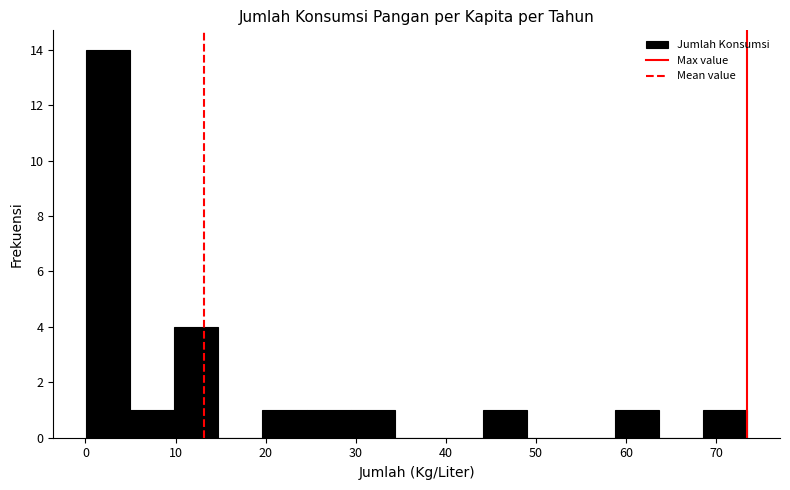

Reading left to right, transcribe this chart: for each bar, give the range it covers on the x-axis and its height. Neither the bar edges nor the heights are printed on the chart, so give them approximately, as read against the axes.

0 to 5: 14
5 to 10: 1
10 to 15: 4
15 to 20: 0
20 to 25: 1
25 to 29: 1
29 to 34: 1
34 to 39: 0
39 to 44: 0
44 to 49: 1
49 to 54: 0
54 to 59: 0
59 to 64: 1
64 to 69: 0
69 to 73: 1